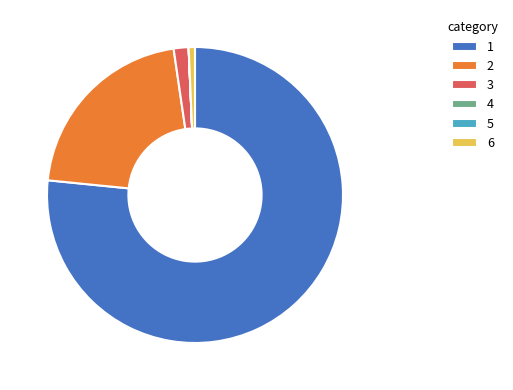

Is the sum of 3 and 2 greater than half?

No